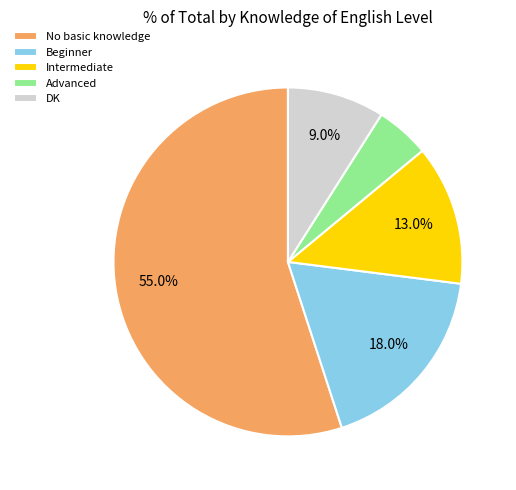

The Intermediate slice represents 13% of the pie. True or false?

True